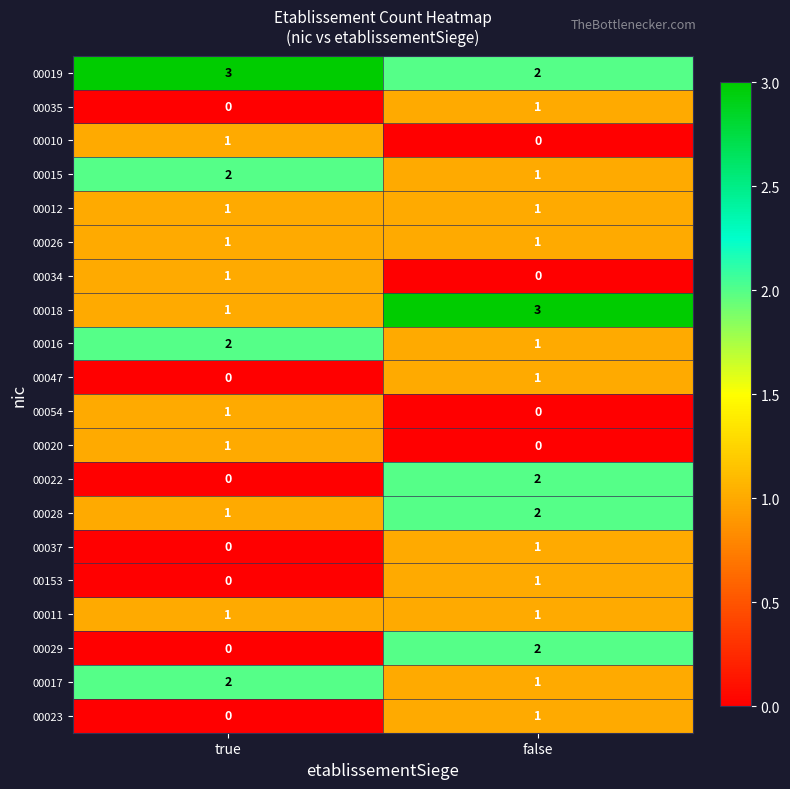

Which series has the largest total across all categories?

00019